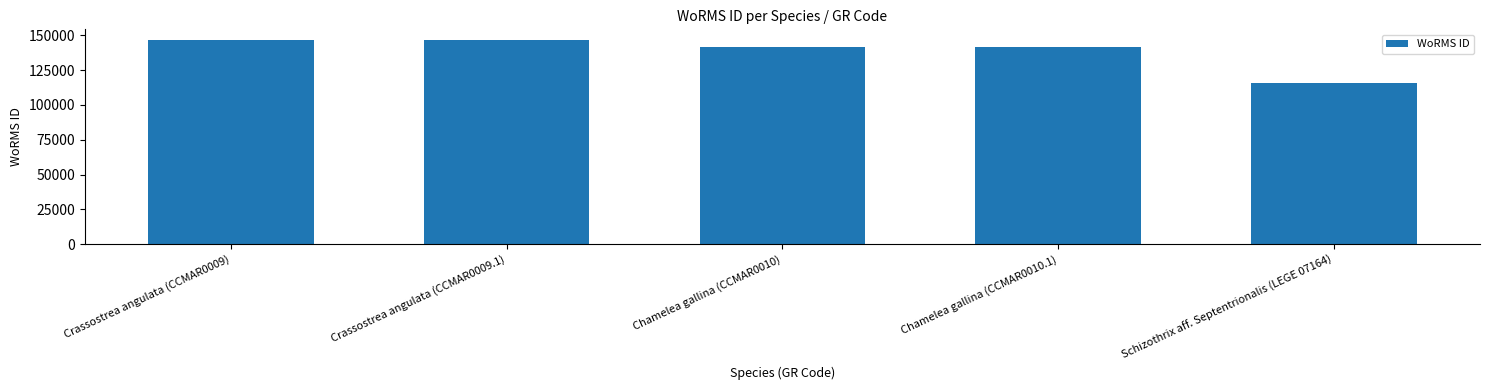

What is the sum of the values at Crassostrea angulata (CCMAR0009) and Chamelea gallina (CCMAR0010)?

288807